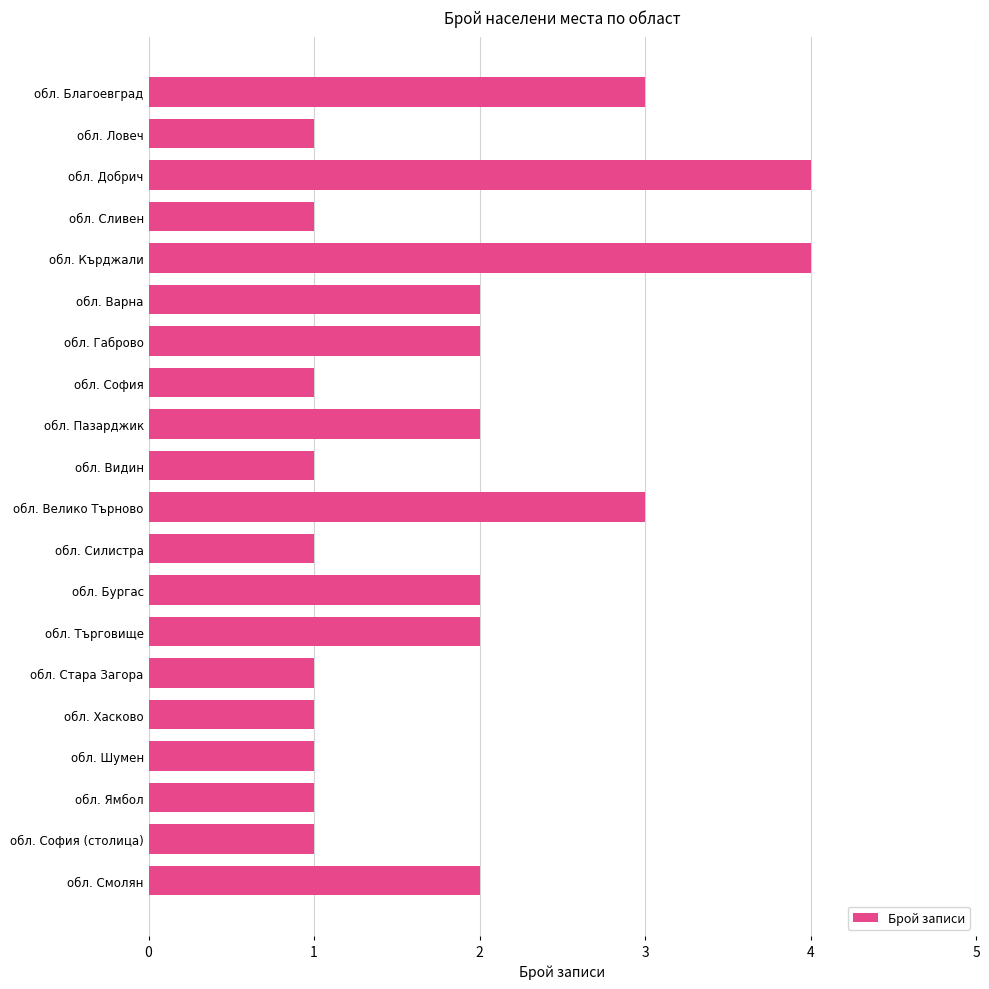

What is the change in value from обл. Пазарджик to обл. Благоевград?

+1